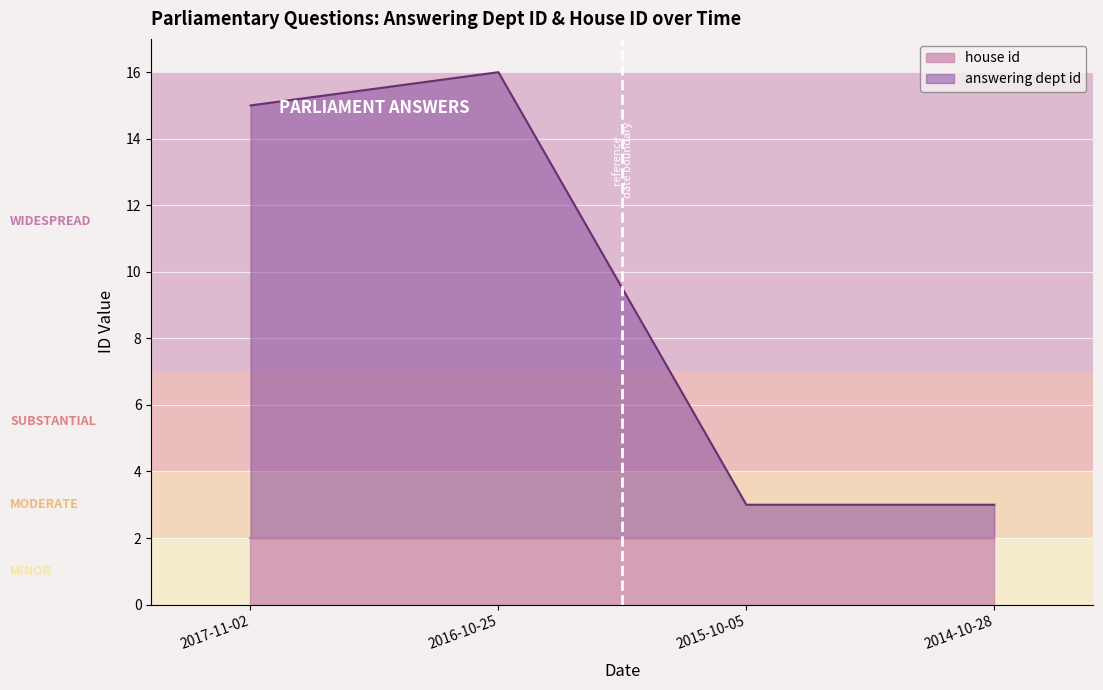

Rank the categories by value from lowest to highest.

2015-10-05, 2014-10-28, 2017-11-02, 2016-10-25